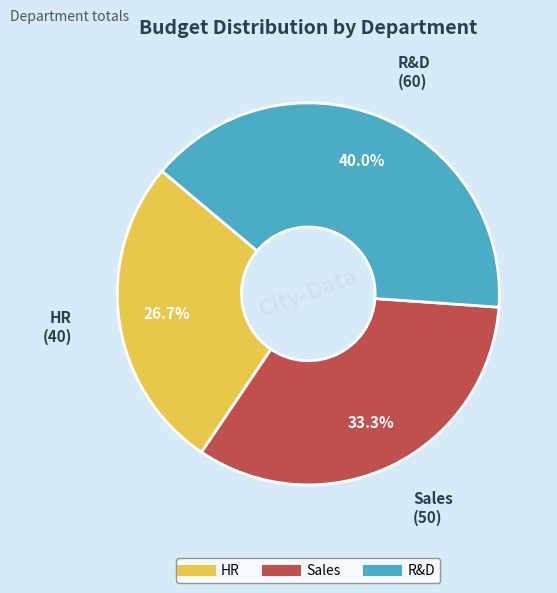

Rank the categories by value from highest to lowest.

R&D, Sales, HR